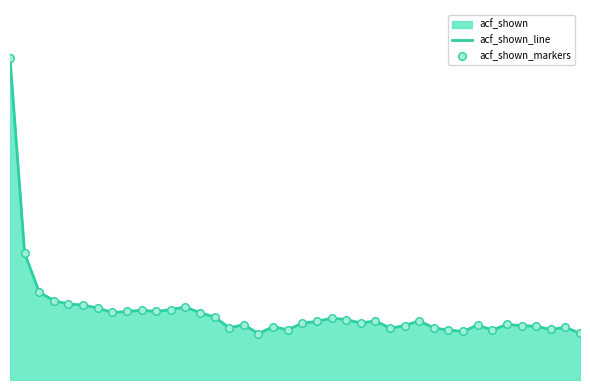

What is the total value across all series at 6?

0.4